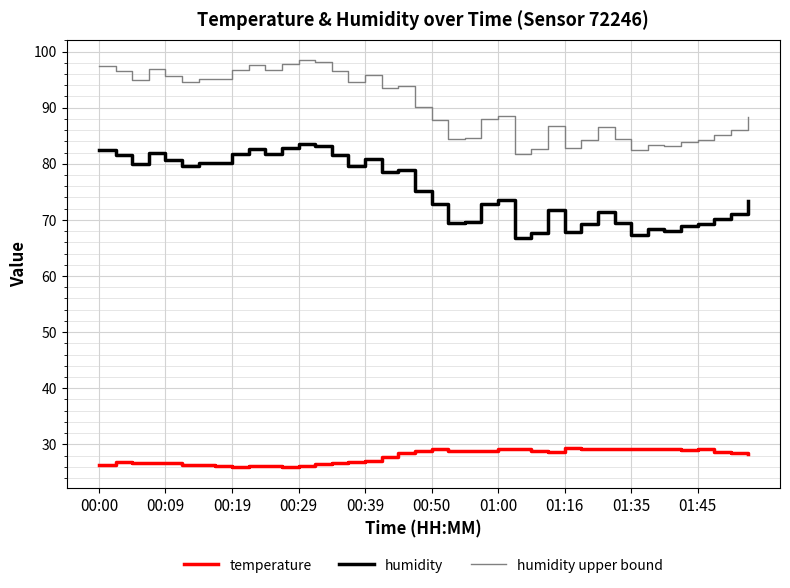

True or false: humidity and temperature intersect in this chart.

False